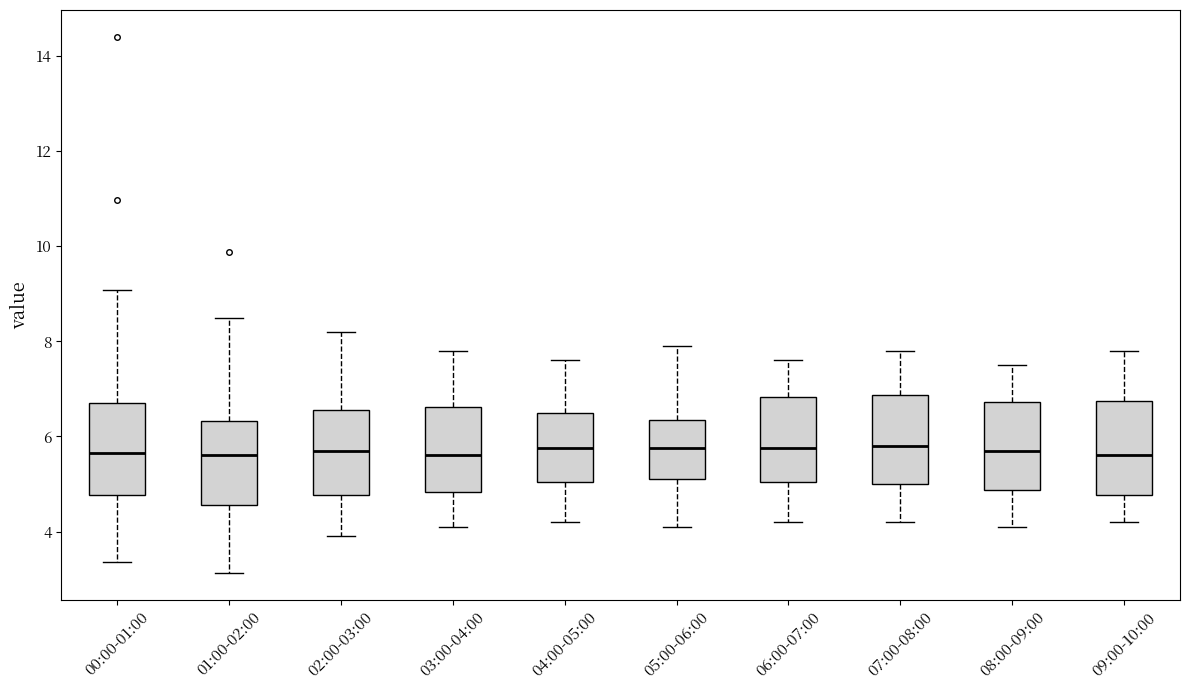

Reading left to right, transcribe this box plot: for each box, give where its median line is, the range the box spans, and where its two whiskers end, as read against the y-axis. The values are not printed on the chart, so give them approximately, as read against the axis.

00:00-01:00: median 5.6, box 4.8 to 6.8, whiskers 3.4 to 9.0
01:00-02:00: median 5.6, box 4.6 to 6.4, whiskers 3.2 to 8.6
02:00-03:00: median 5.8, box 4.8 to 6.6, whiskers 4.0 to 8.2
03:00-04:00: median 5.6, box 4.8 to 6.6, whiskers 4.2 to 7.8
04:00-05:00: median 5.8, box 5.0 to 6.6, whiskers 4.2 to 7.6
05:00-06:00: median 5.8, box 5.2 to 6.4, whiskers 4.2 to 8.0
06:00-07:00: median 5.8, box 5.0 to 6.8, whiskers 4.2 to 7.6
07:00-08:00: median 5.8, box 5.0 to 6.8, whiskers 4.2 to 7.8
08:00-09:00: median 5.8, box 4.8 to 6.8, whiskers 4.2 to 7.6
09:00-10:00: median 5.6, box 4.8 to 6.8, whiskers 4.2 to 7.8